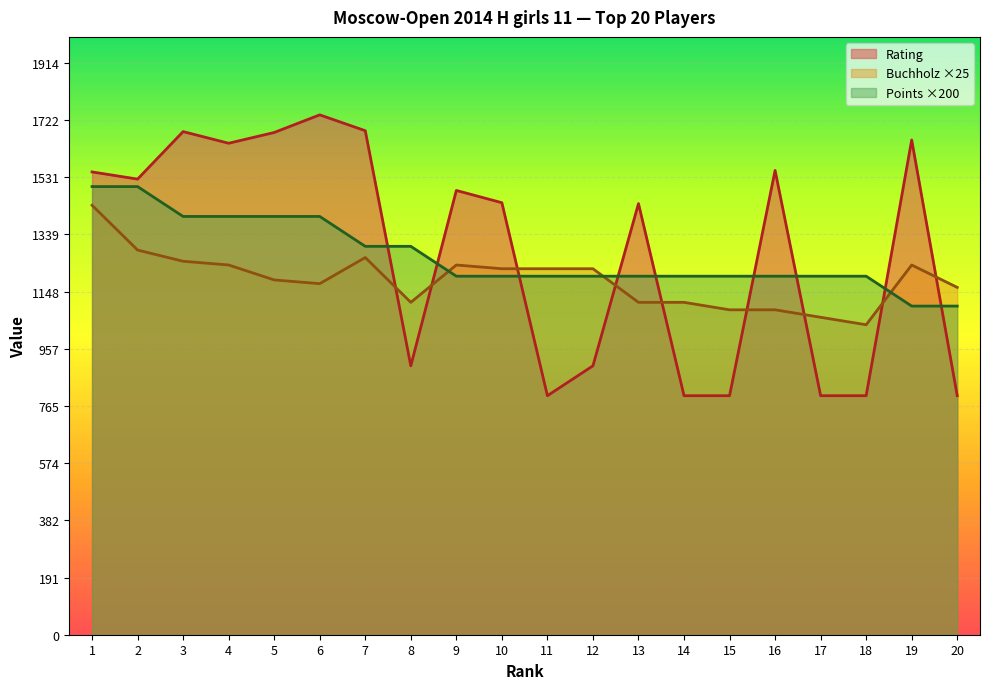

Reading left to right, transcribe all the data shown in this chart.

Rating: 1549.0	1525.0	1684.0	1645.0	1681.0	1740.0	1687.0	900.0	1487.0	1446.0	800.0	900.0	1443.0	800.0	800.0	1554.0	800.0	800.0	1656.0	800.0
Points: 1500.0	1500.0	1400.0	1400.0	1400.0	1400.0	1300.0	1300.0	1200.0	1200.0	1200.0	1200.0	1200.0	1200.0	1200.0	1200.0	1200.0	1200.0	1100.0	1100.0
Buchholz: 1437.5	1287.5	1250.0	1237.5	1187.5	1175.0	1262.5	1112.5	1237.5	1225.0	1225.0	1225.0	1112.5	1112.5	1087.5	1087.5	1062.5	1037.5	1237.5	1162.5